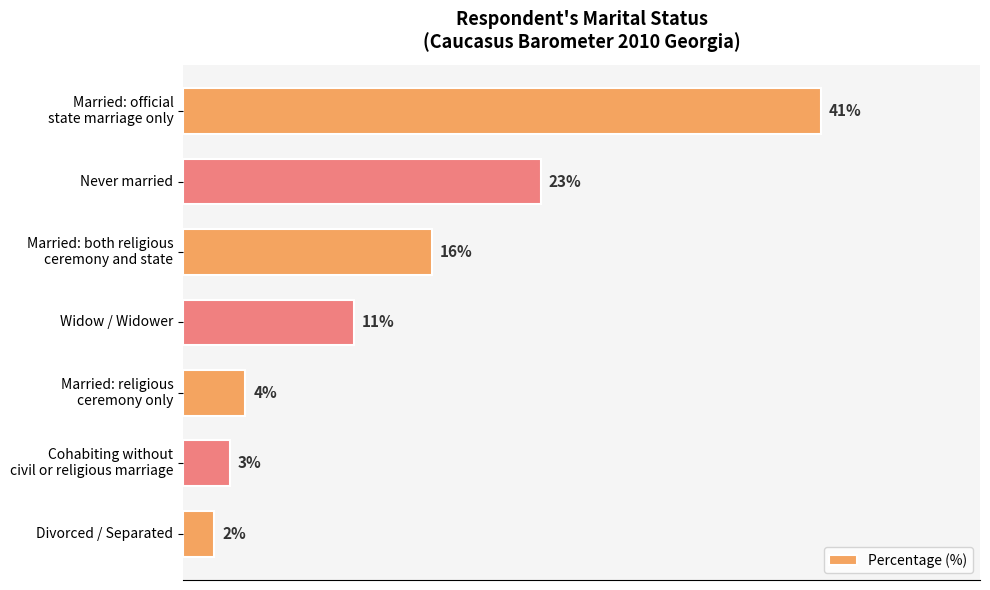

At which label is the value closest to 21?

Never married